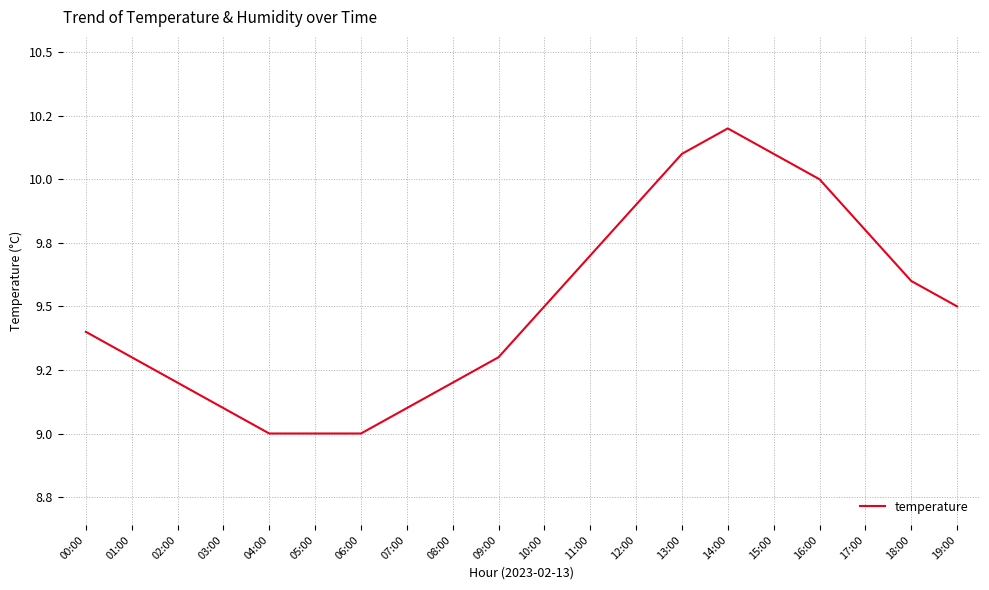

What is the smallest value displayed?

9.0